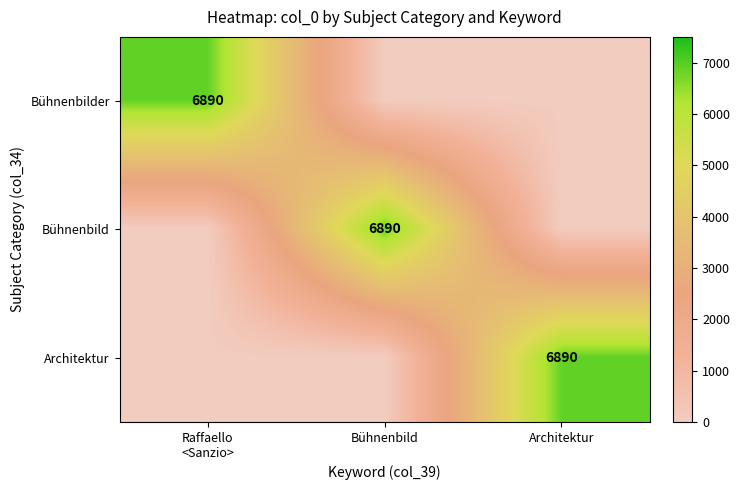

What is the spread (max minus min) of values at Architektur?

6890